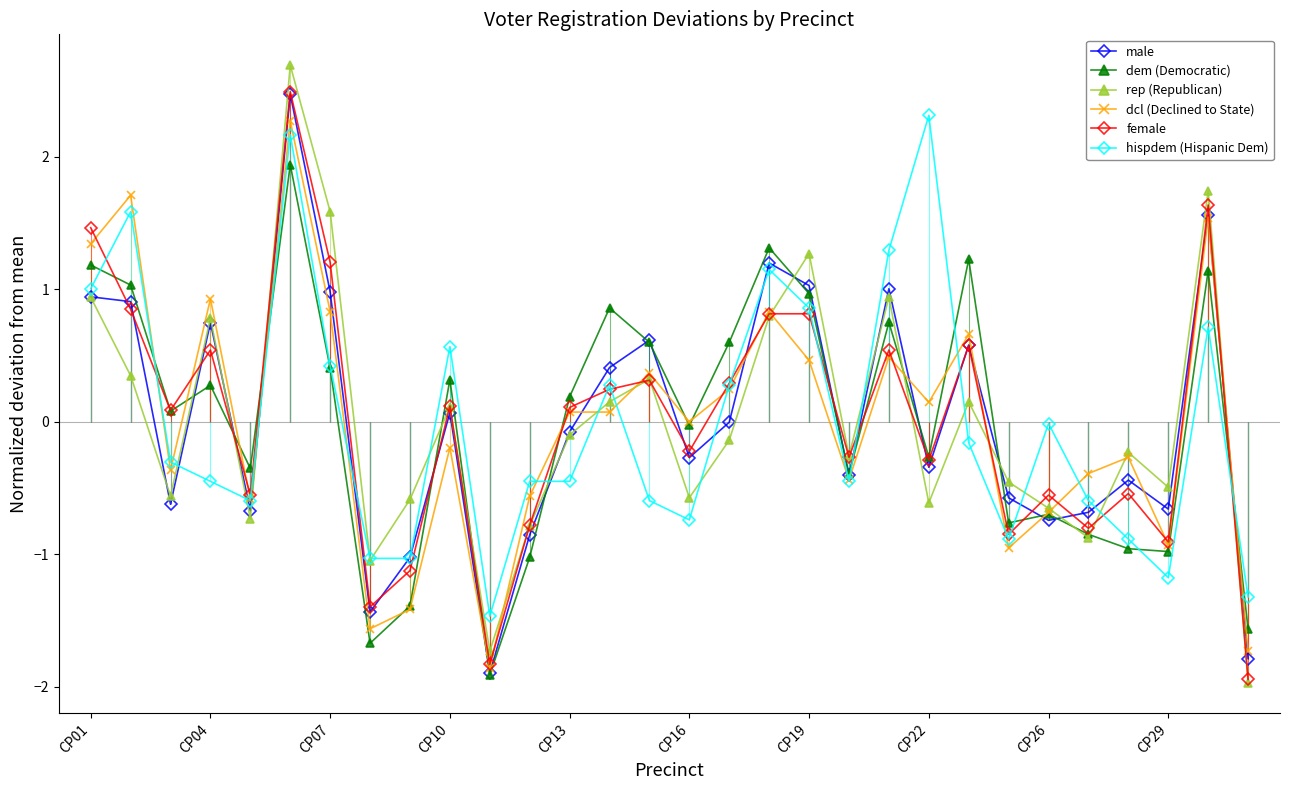

How many categories are shown in the chart?

30